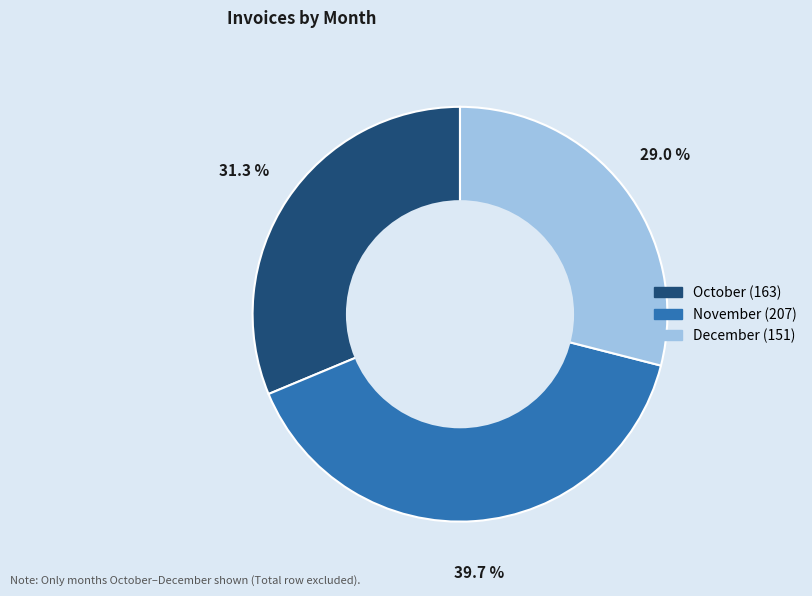

Rank the categories by value from highest to lowest.

November, October, December